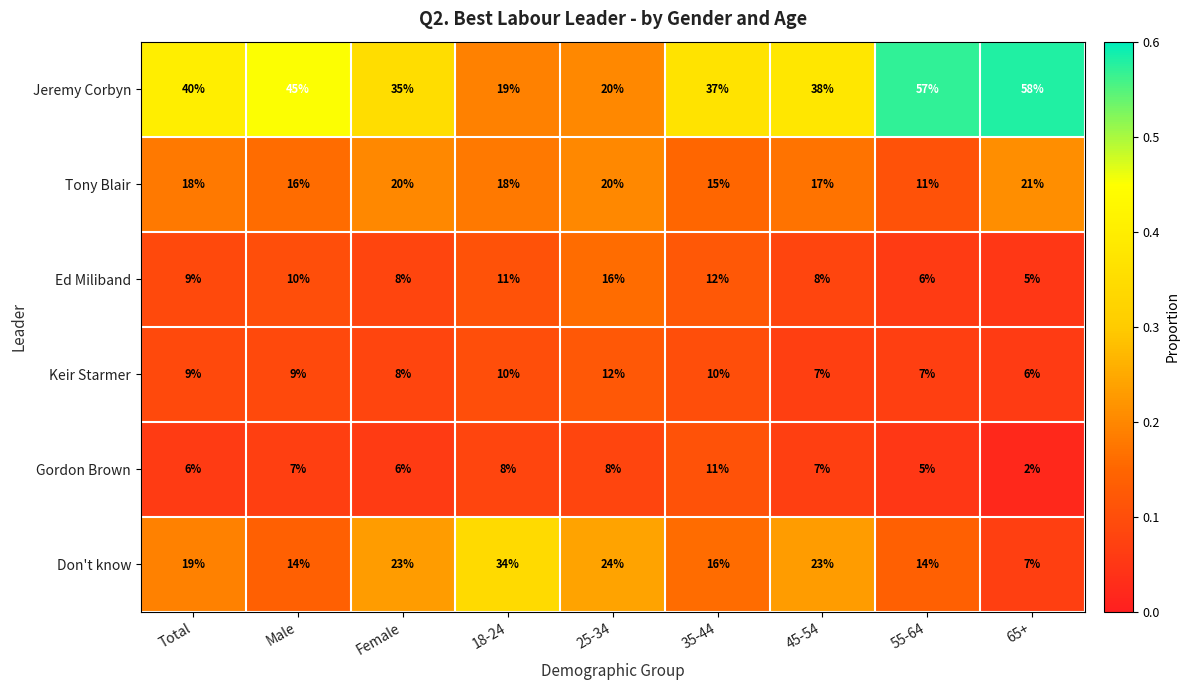

Which label corresponds to the largest value in the chart?

65+